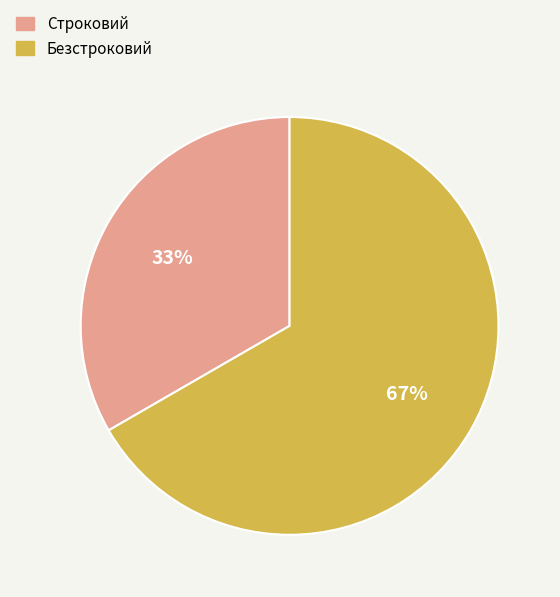

Is it true that Строковий is 33% of the pie?

True